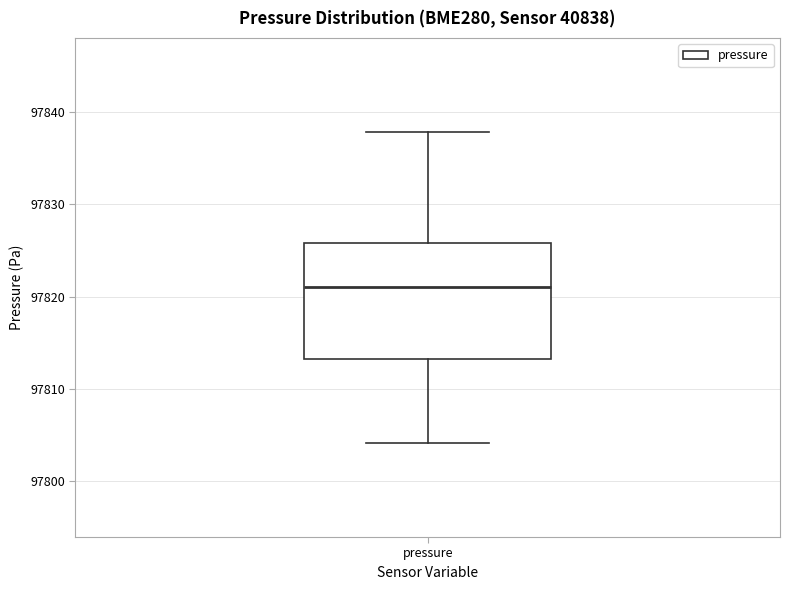

Read this box plot against the y-axis: the position of the median line, the range covered by the box, and the ends of both whiskers. The values are not printed on the chart, so give them approximately, as read against the axis.

median 97821, box 97813 to 97826, whiskers 97804 to 97838